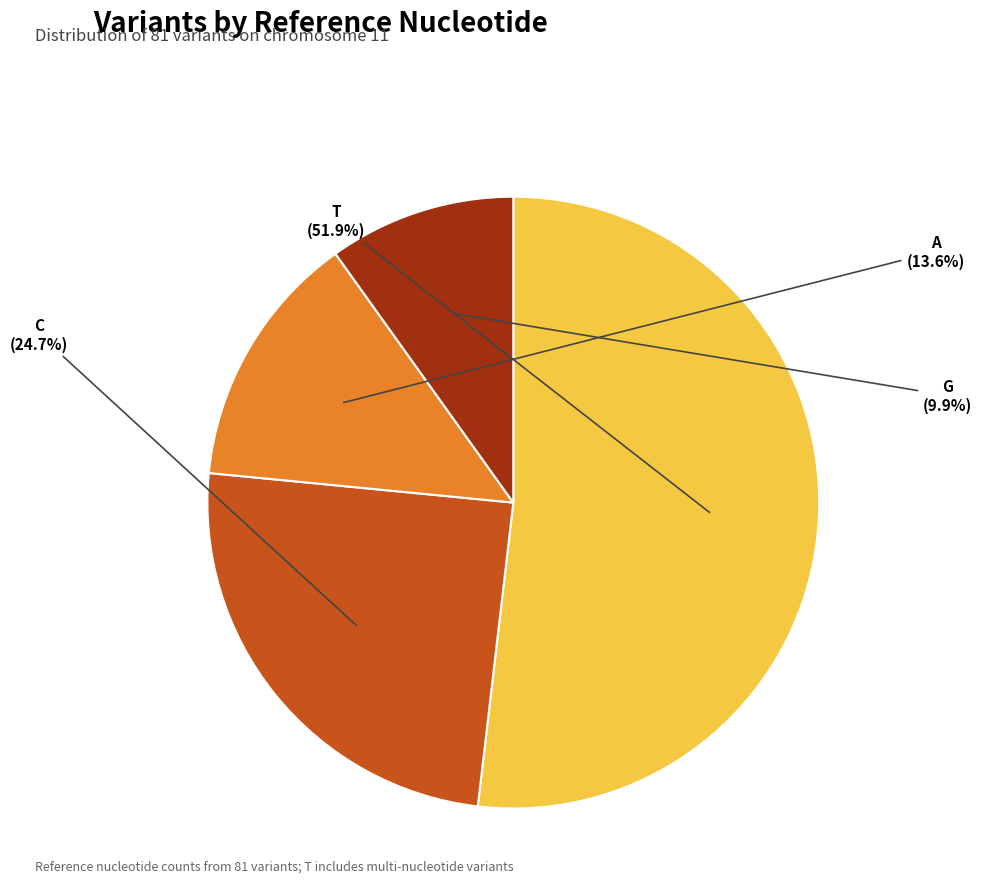

Approximately how many times larger is the value at T compared to A?

3.8